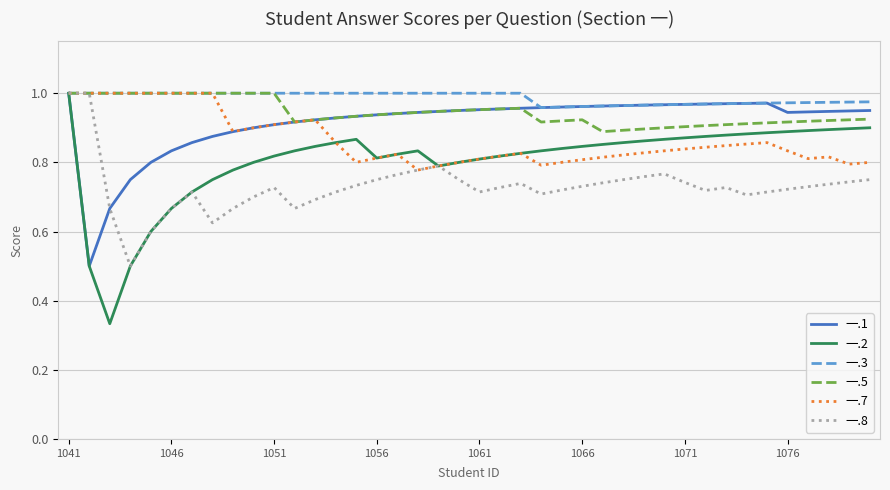

Which series has the largest range (max minus min)?

一.2